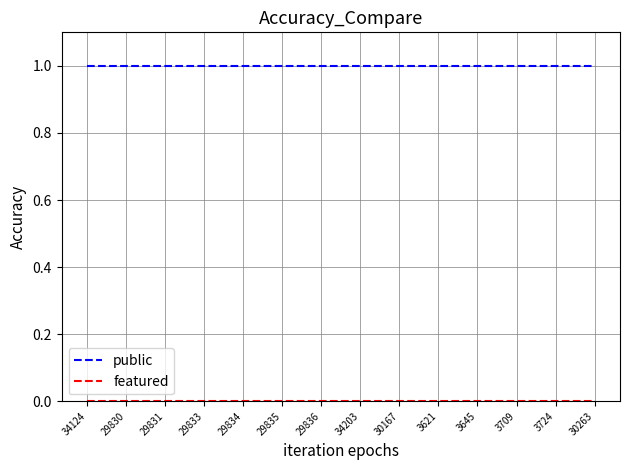

Which series has the largest total across all categories?

public